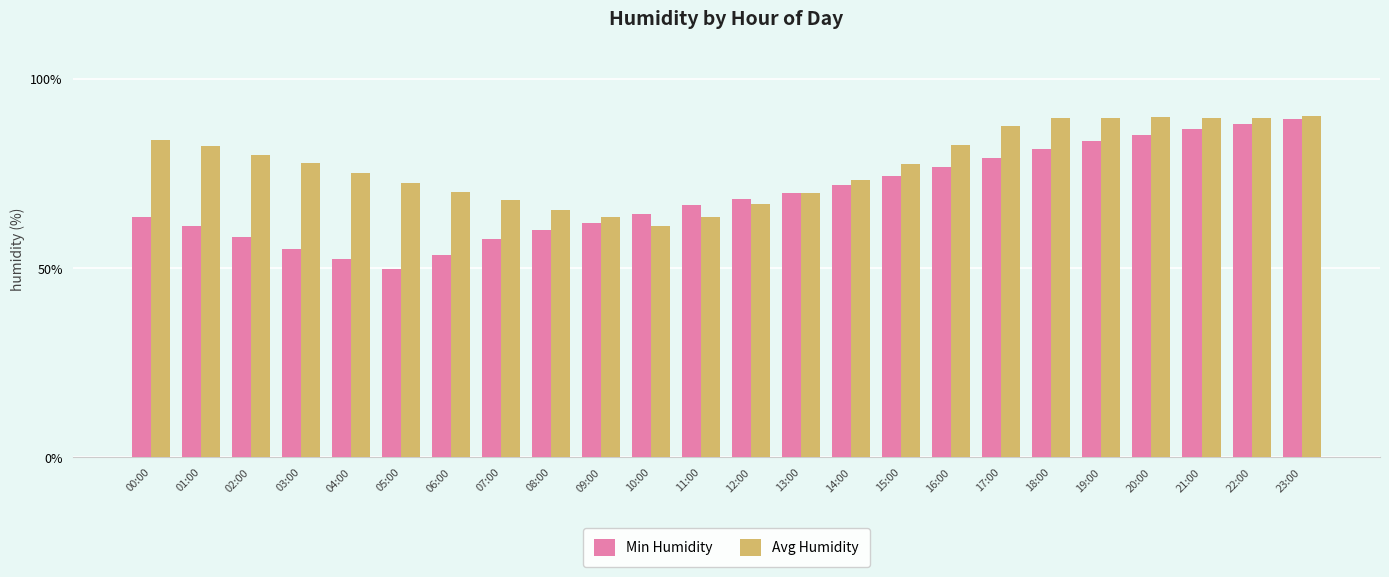

How many bars are there in each group?

2